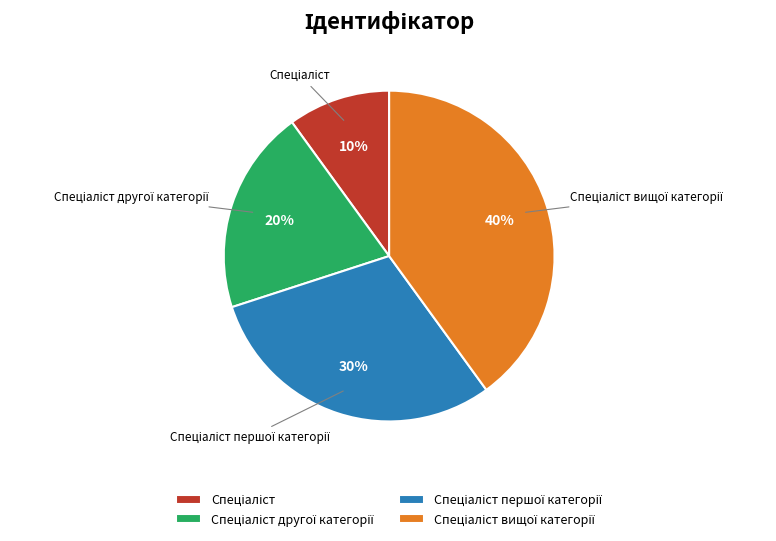

Is there a majority slice in this chart?

No